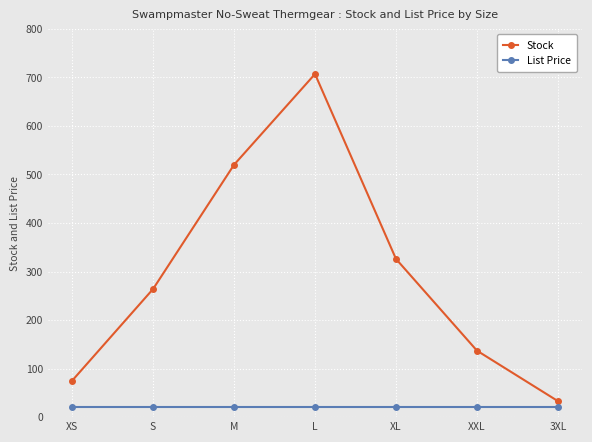

How many lines are shown in the chart?

2